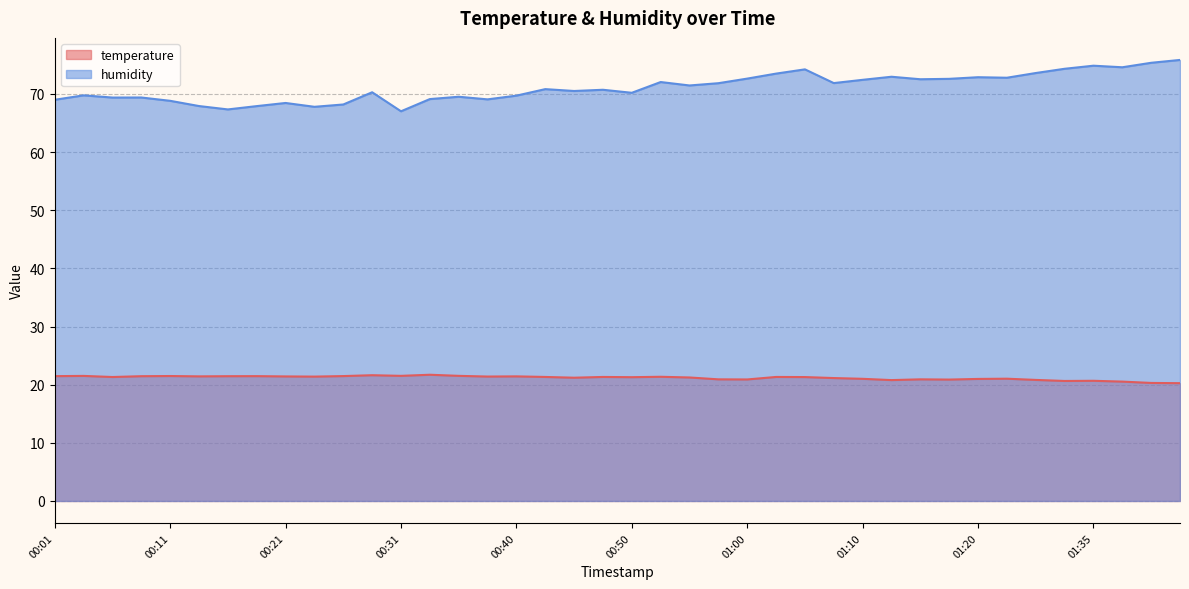

Rank the series by their maximum value, from highest to lowest.

humidity, temperature